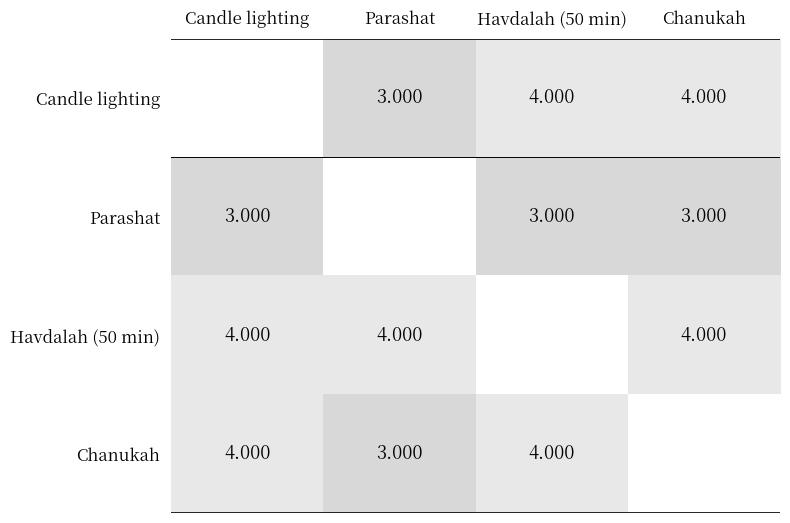

At Chanukah, list the series in order from smallest to largest.

Parashat, Candle lighting, Havdalah (50 min), Chanukah